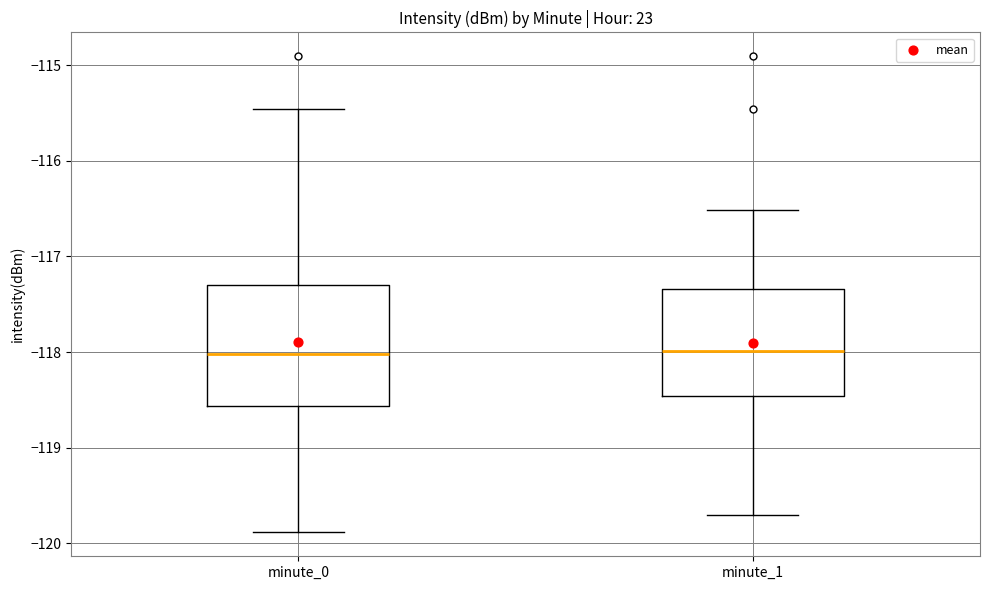

Where does the upper whisker of the box for minute_1 end on the y-axis? The values are not printed on the chart, so give them approximately, as read against the axis.

-116.5